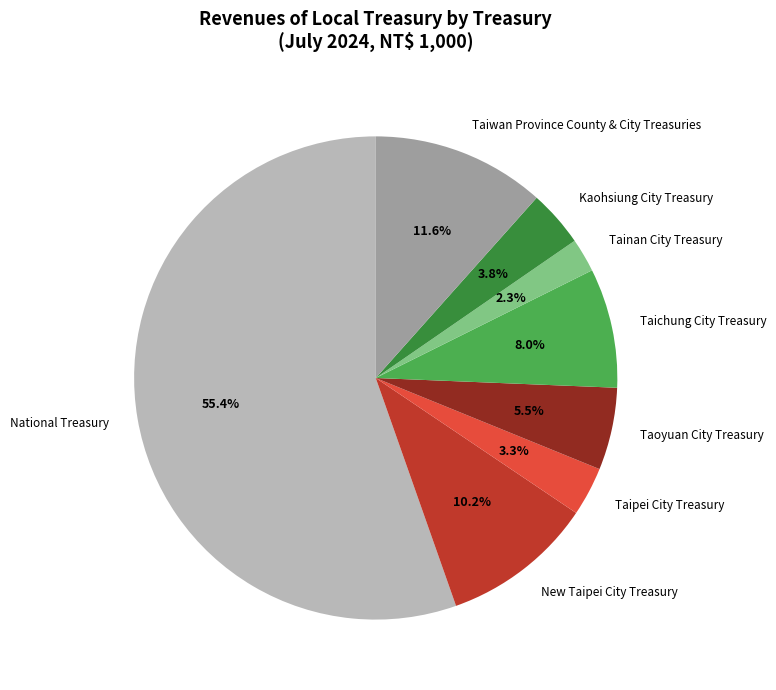

Between Kaohsiung City Treasury and Tainan City Treasury, which is larger?

Kaohsiung City Treasury